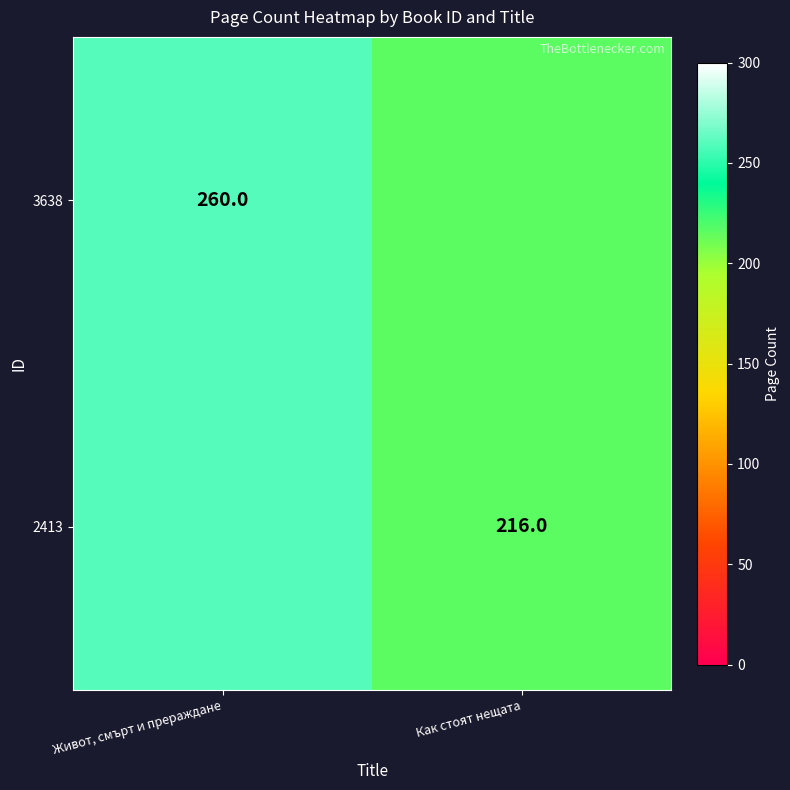

Is the value of 2413 at Как стоят нещата greater than the value of 3638 at Живот, смърт и прераждане?

No